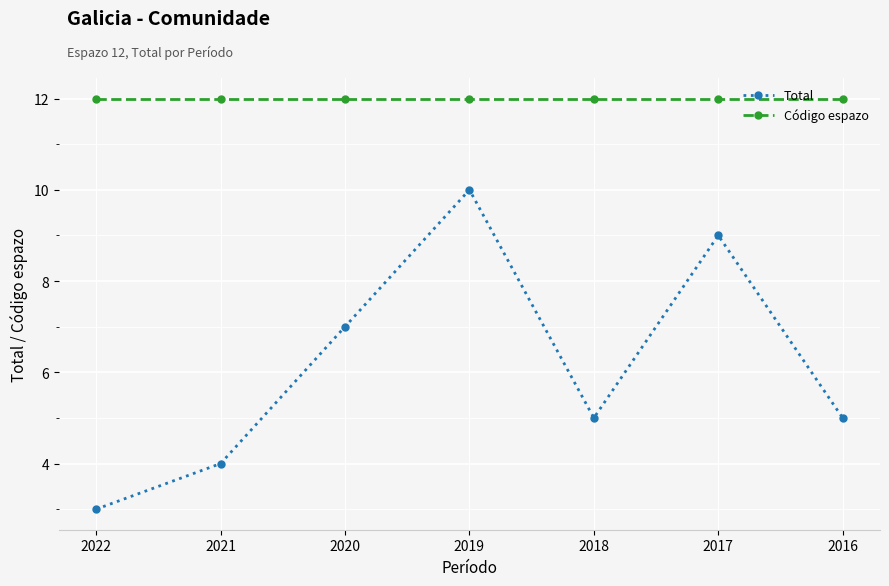

Count the number of categories in the chart.

7